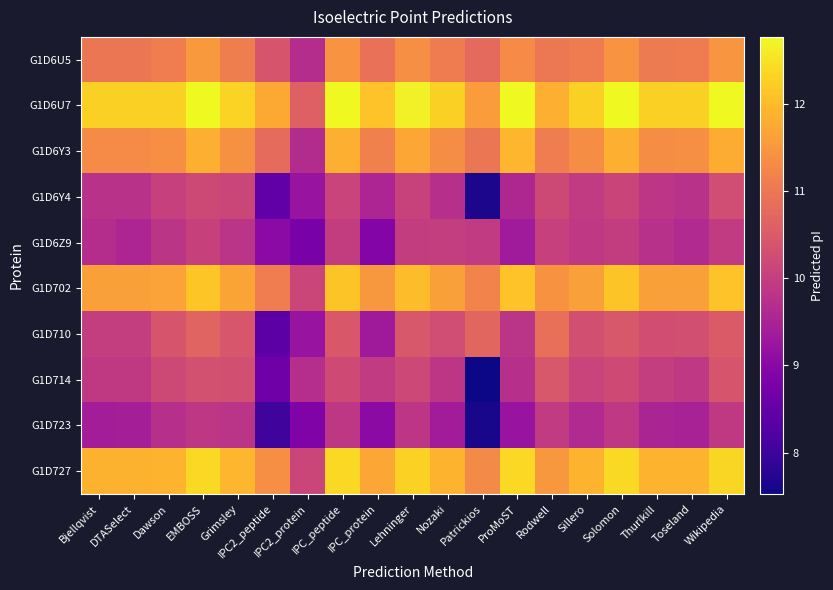

Which series has the widest spread of values?

G1D714